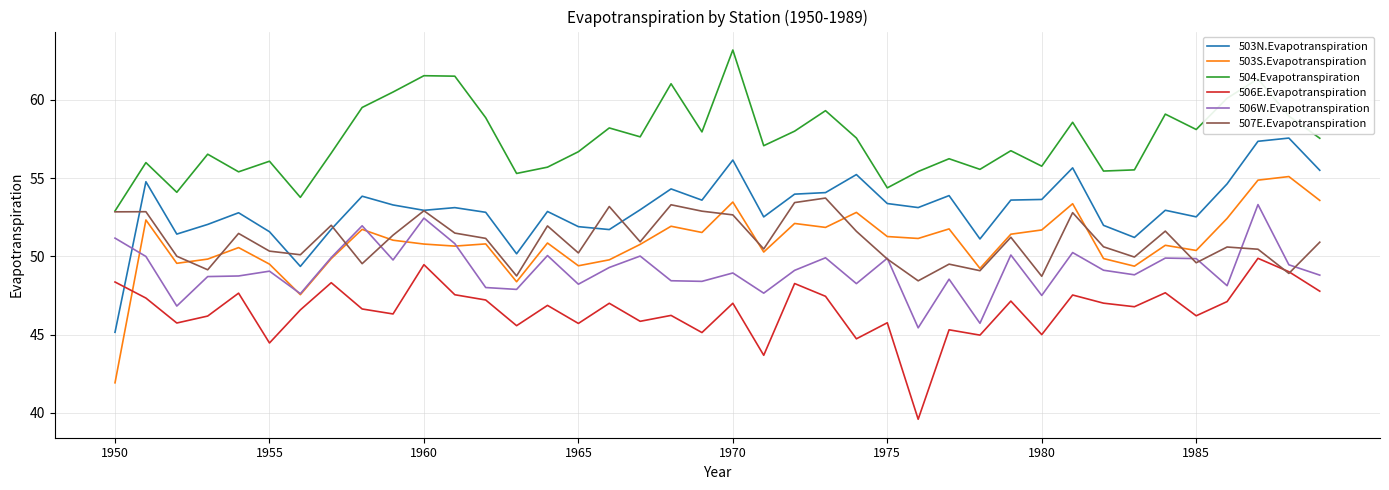

Which series has the largest total across all categories?

504.Evapotranspiration